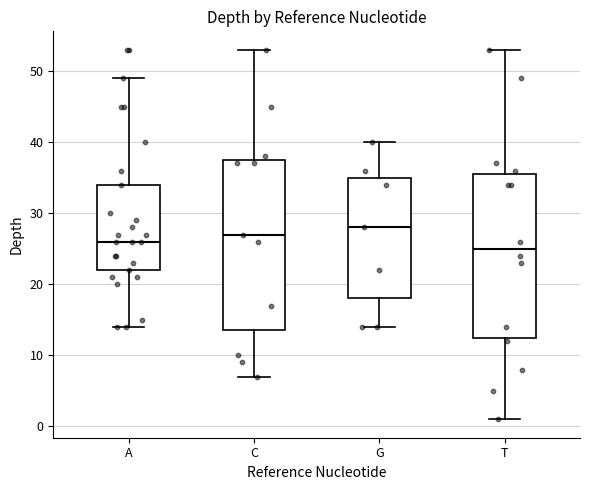

Which box's median line is the lowest?

T